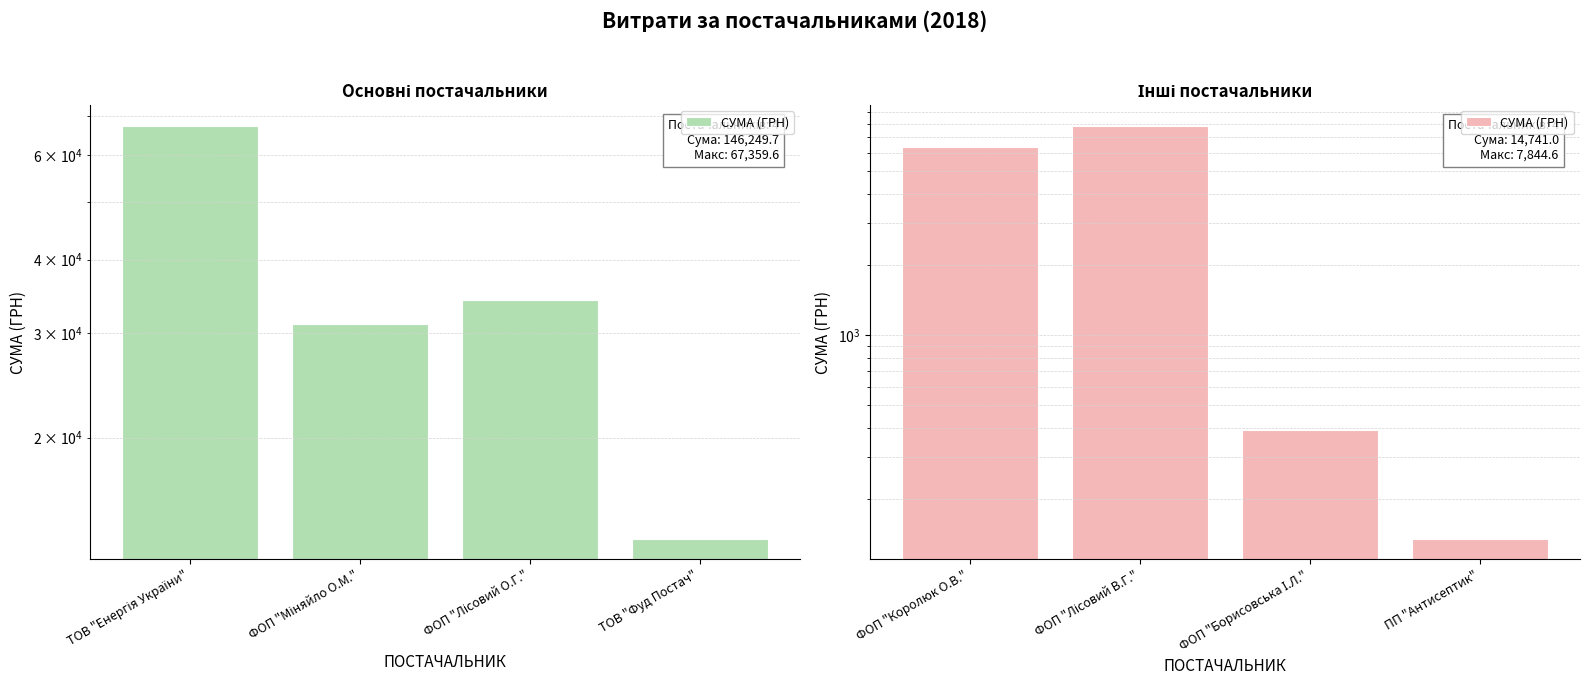

What is the average value?

3685.2